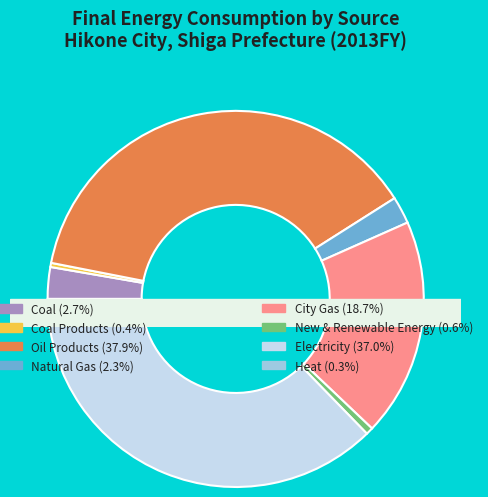

To the nearest percent, what percentage of the pie is Electricity?

37%